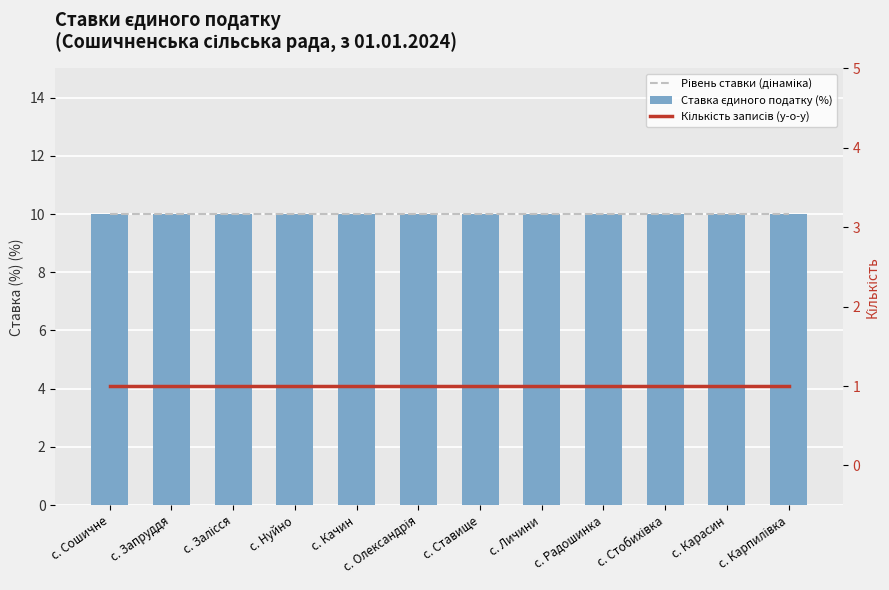

Which series changed the most between с. Сошичне and с. Ставище?

Рівень ставки (дінаміка)